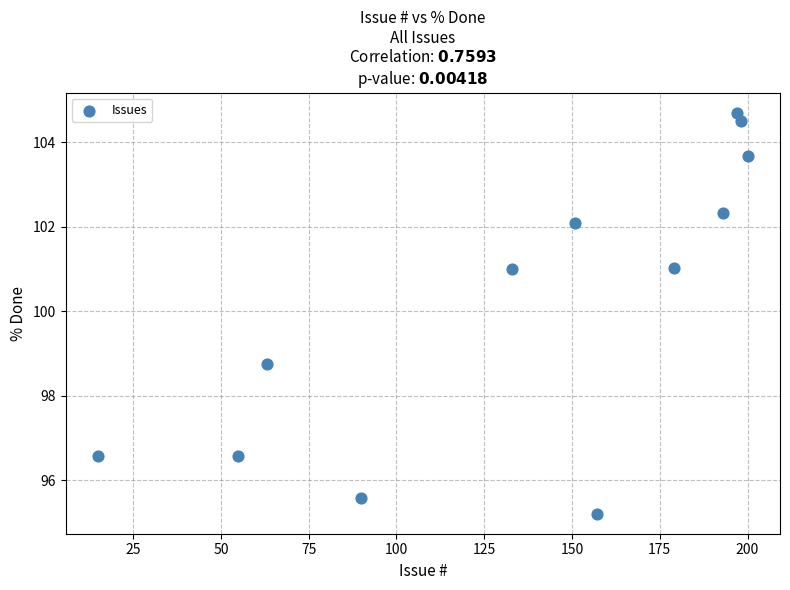

What Y value in the scatter plot is closest to 99?

98.7